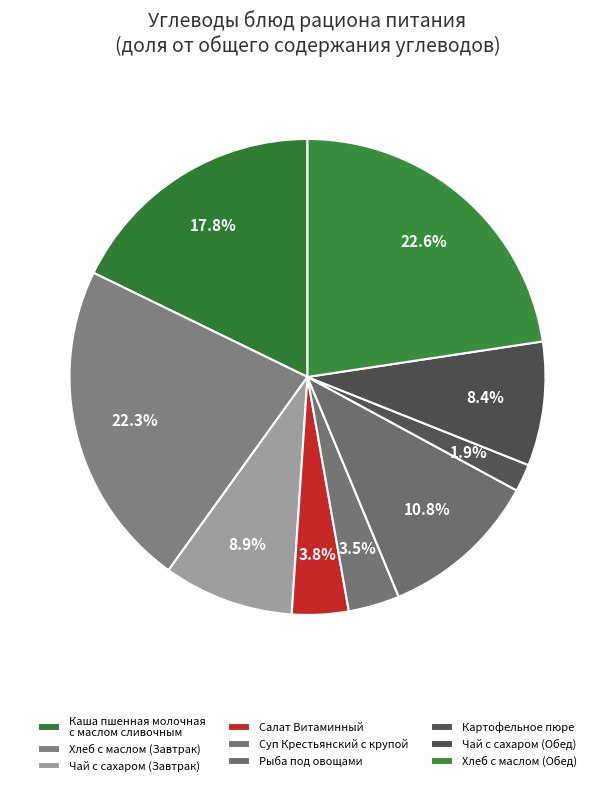

To the nearest percent, what is the combined percentage of Чай с сахаром (Обед) and Салат Витаминный?

12%